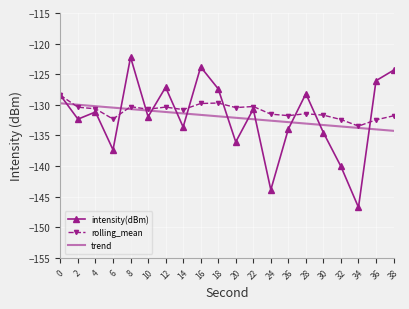

What is the difference between the second highest and minimum values in the trend series?

4.3